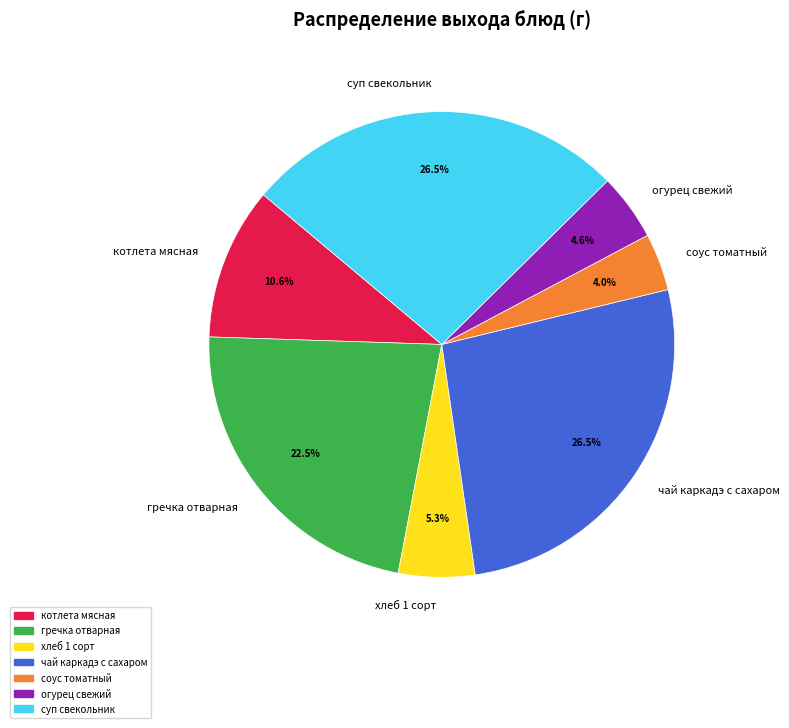

Which category has the smallest portion of the pie?

соус томатный